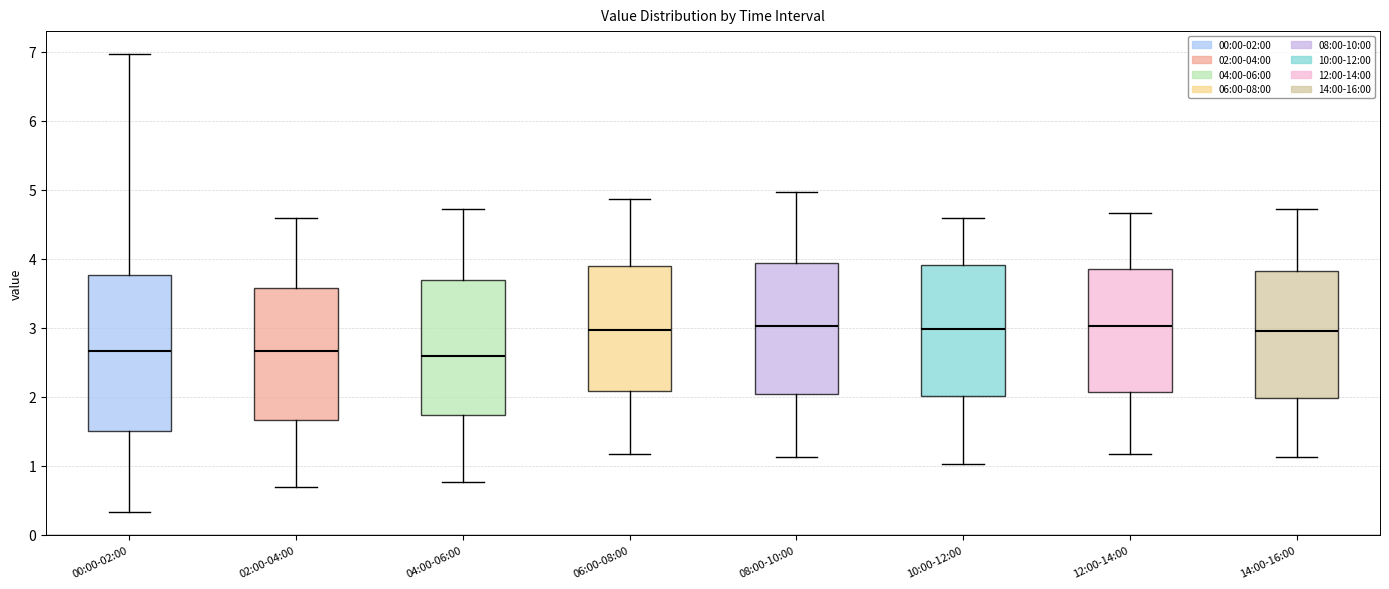

Reading left to right, read every box against the y-axis: the position of its median line, the range the box covers, and the ends of its whiskers. The values are not printed on the chart, so give them approximately, as read against the axis.

00:00-02:00: median 2.7, box 1.5 to 3.8, whiskers 0.3 to 7.0
02:00-04:00: median 2.7, box 1.7 to 3.6, whiskers 0.7 to 4.6
04:00-06:00: median 2.6, box 1.7 to 3.7, whiskers 0.8 to 4.7
06:00-08:00: median 3.0, box 2.1 to 3.9, whiskers 1.2 to 4.9
08:00-10:00: median 3.0, box 2.0 to 3.9, whiskers 1.1 to 5.0
10:00-12:00: median 3.0, box 2.0 to 3.9, whiskers 1.0 to 4.6
12:00-14:00: median 3.0, box 2.1 to 3.9, whiskers 1.2 to 4.7
14:00-16:00: median 3.0, box 2.0 to 3.8, whiskers 1.1 to 4.7